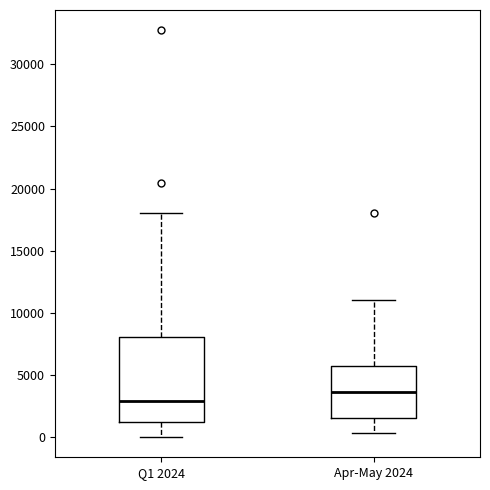

Reading left to right, transcribe this box plot: for each box, give where its median line is, the range the box spans, and where its two whiskers end, as read against the y-axis. The values are not printed on the chart, so give them approximately, as read against the axis.

Q1 2024: median 3000, box 1000 to 8000, whiskers 0 to 18000
Apr-May 2024: median 3500, box 1500 to 5500, whiskers 500 to 11000